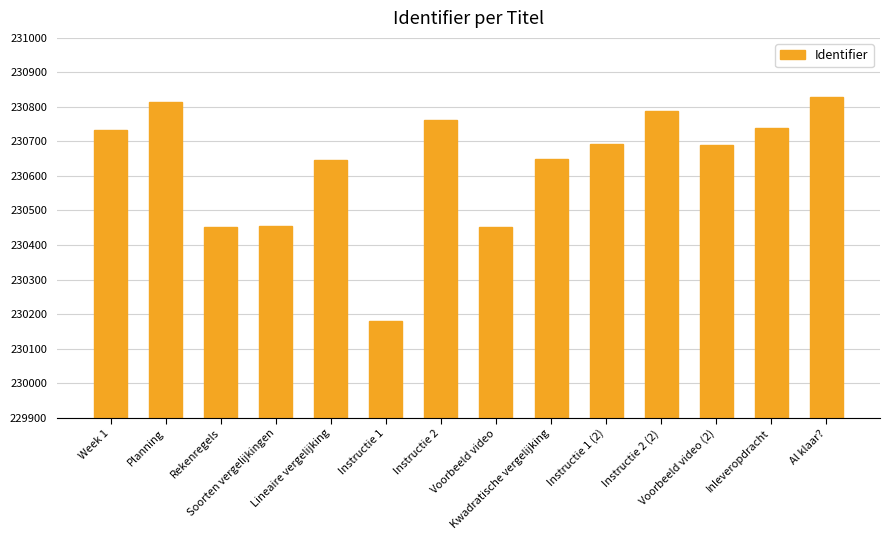

What is the difference between the maximum and second lowest values?

377